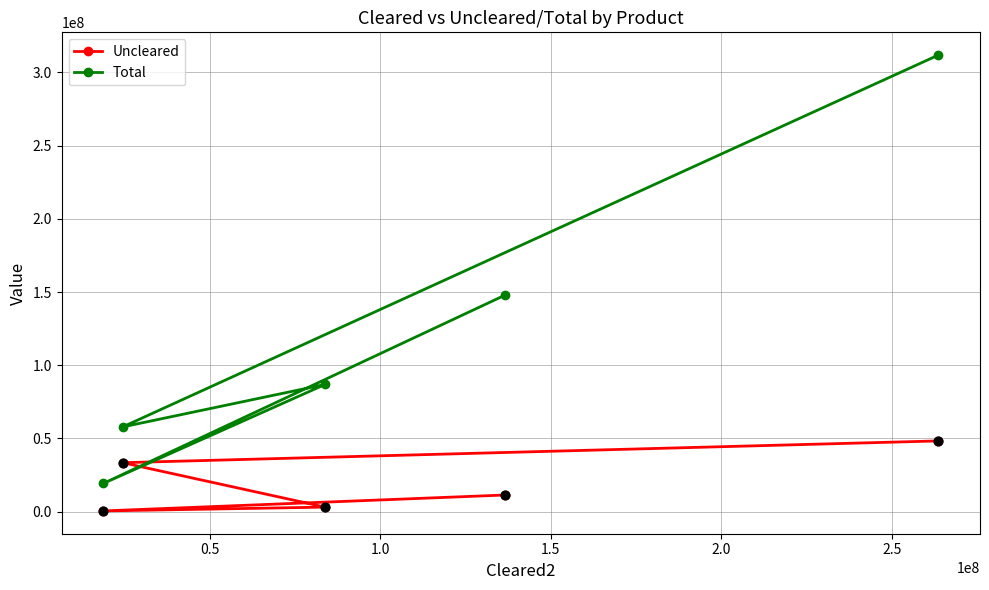

Which series has the largest total across all categories?

Total